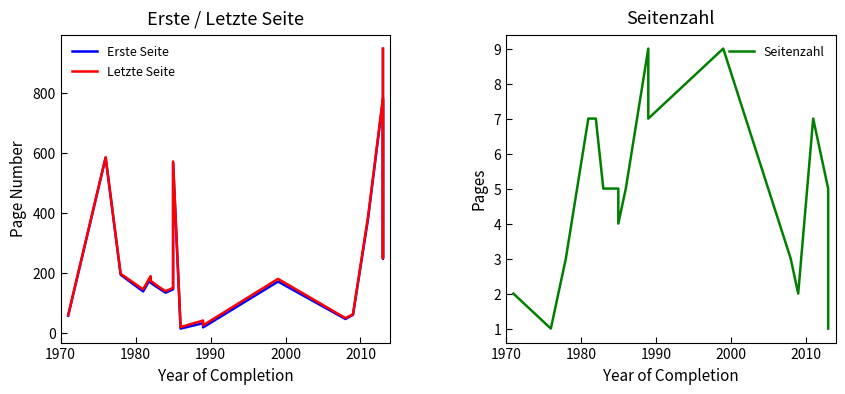

Reading left to right, extract all data points from this chart.

Erste Seite: 57	585	194	138	182	167	150	134	145	568	14	32	18	171	46	60	379	779	248	948
Letzte Seite: 59	586	197	145	189	174	155	139	150	572	19	41	25	180	49	62	386	784	249	949
Seitenzahl: 2	1	3	7	7	7	5	5	5	4	5	9	7	9	3	2	7	5	1	1